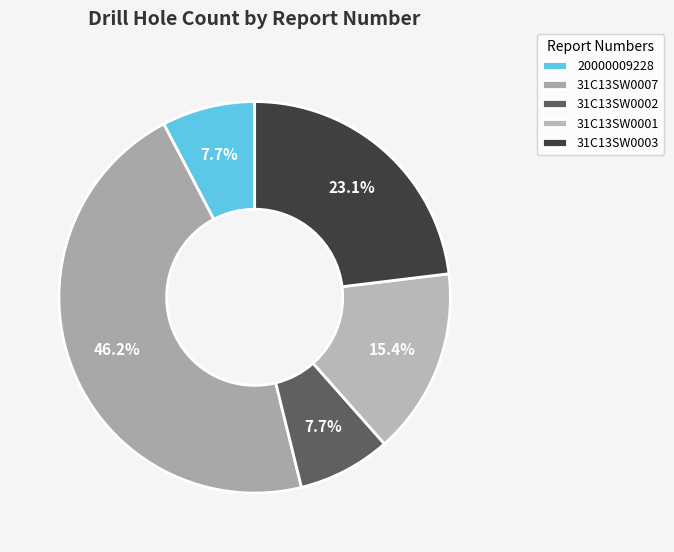

How many slices are in this pie chart?

5